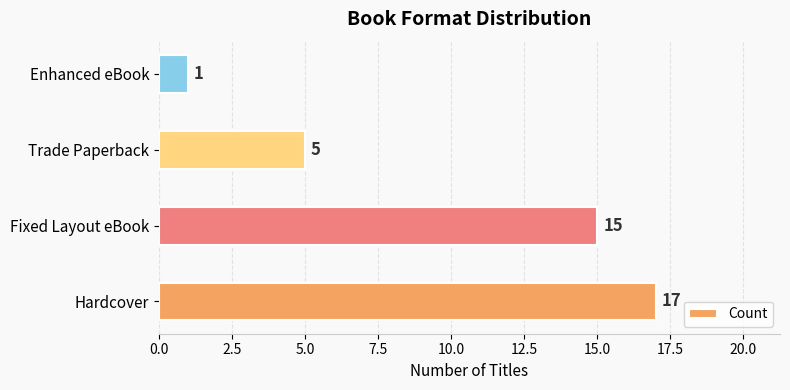

Which label corresponds to the smallest value in the chart?

Enhanced eBook